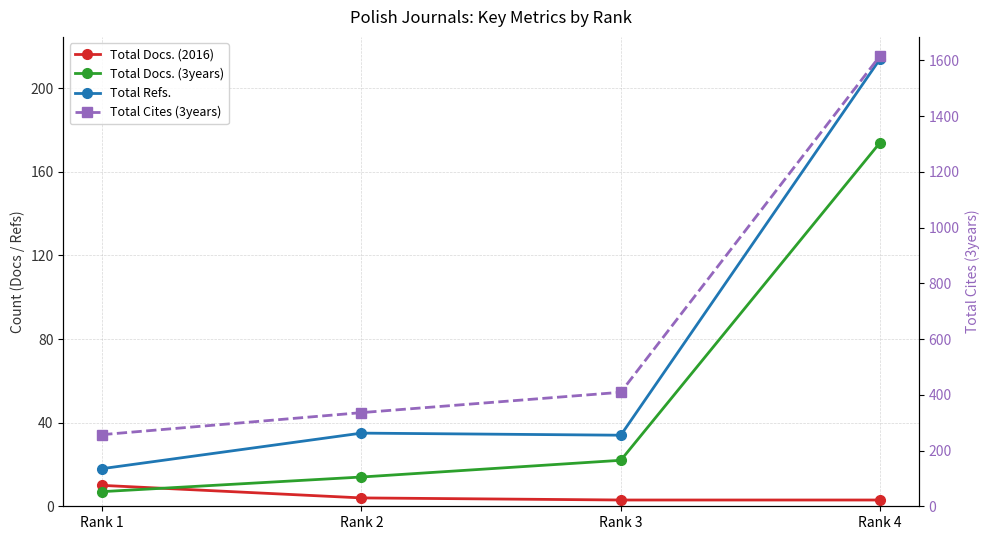

Read the Total Cites (3years) value at Rank 3, to the nearest 100.

400